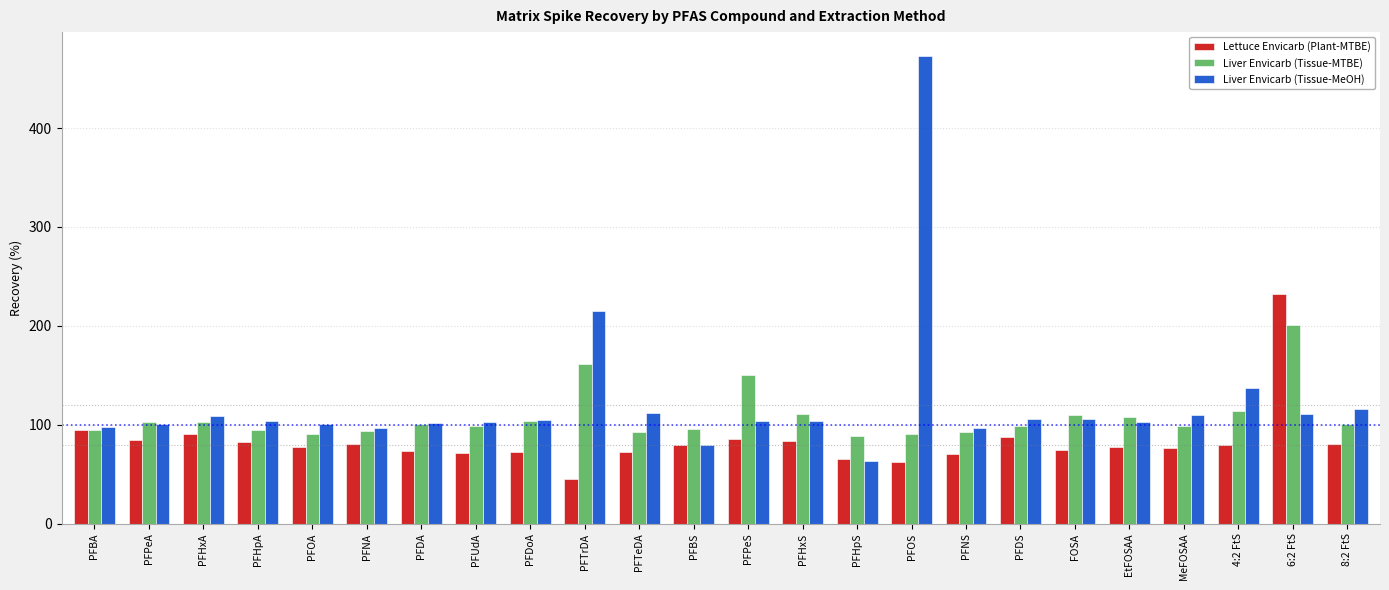

What are all the series names shown in the legend?

Lettuce Envicarb (Plant-MTBE), Liver Envicarb (Tissue-MTBE), Liver Envicarb (Tissue-MeOH)